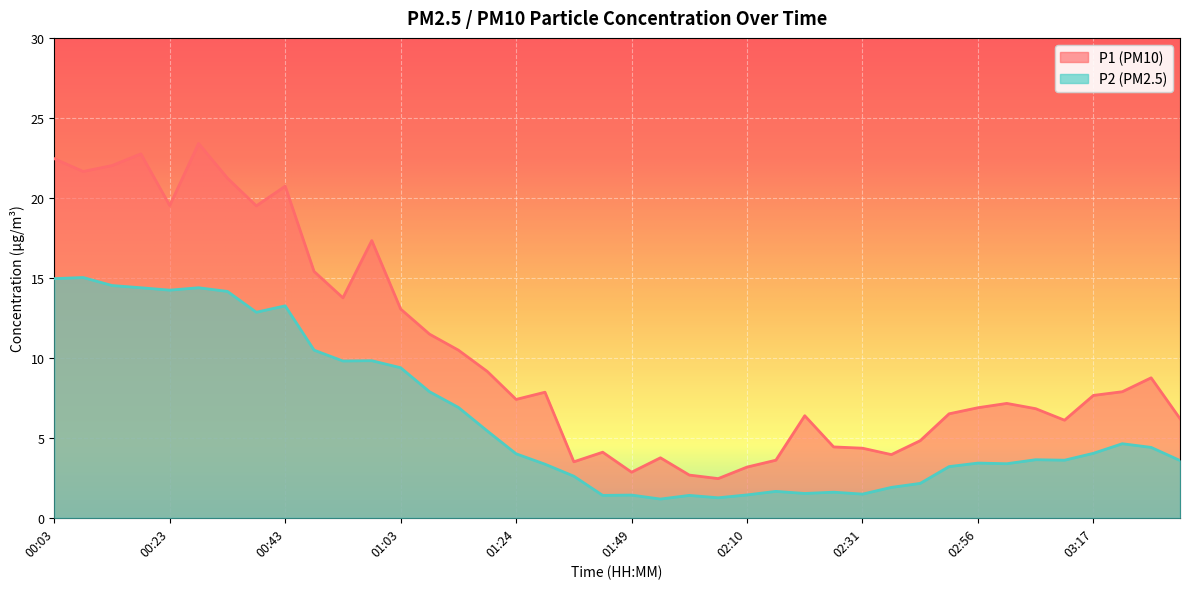

Rank the series at 02:20 from highest to lowest value.

P1, P2